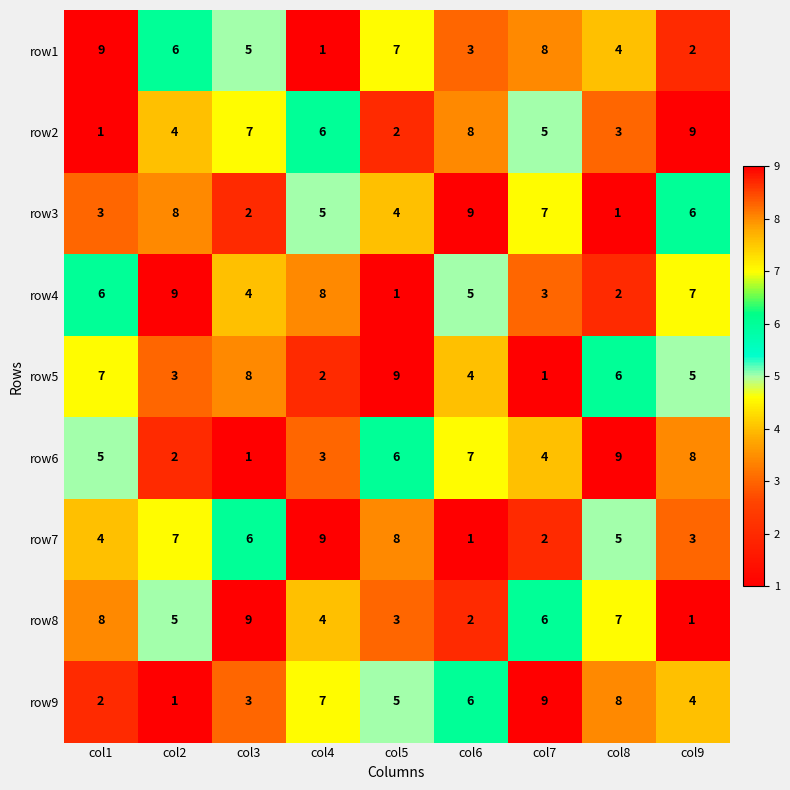

What is the difference between the row6 values at col5 and col3?

5